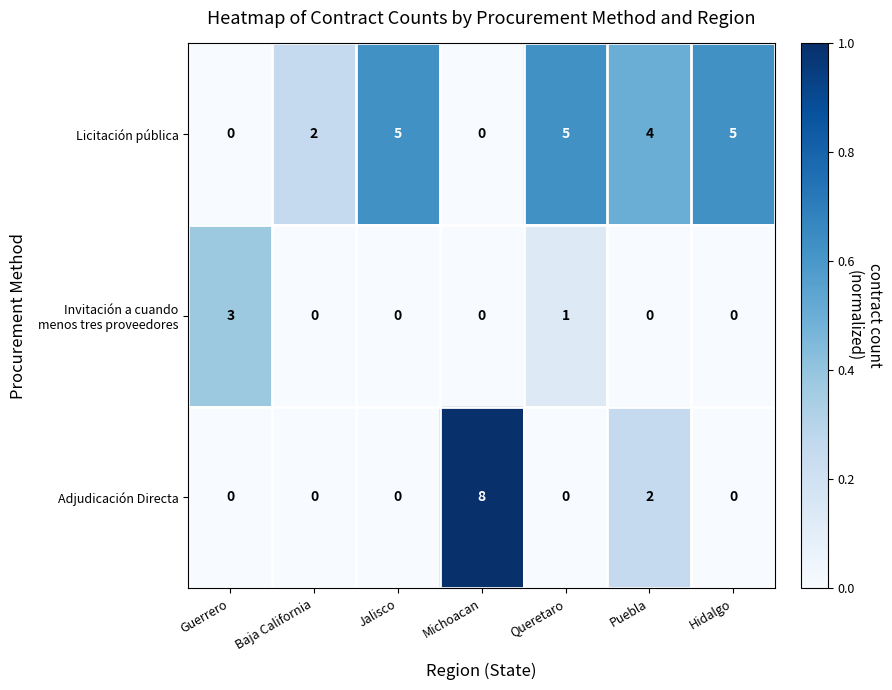

Is it true that Licitación pública equals 5 at Jalisco?

True